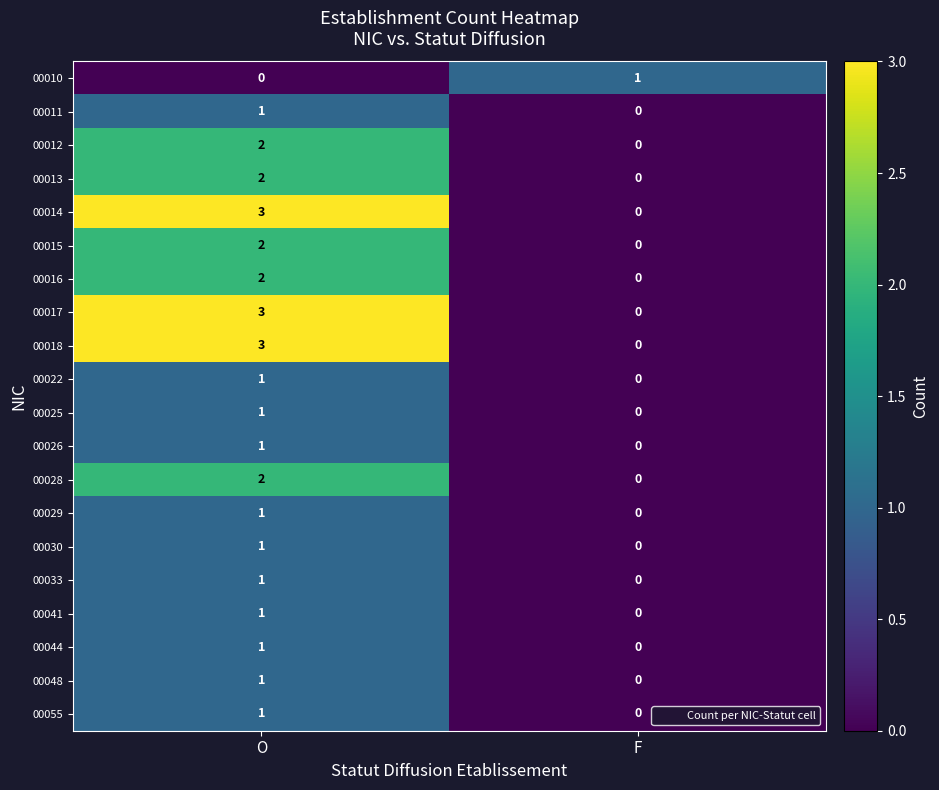

At which category does the chart reach its peak across all series?

O